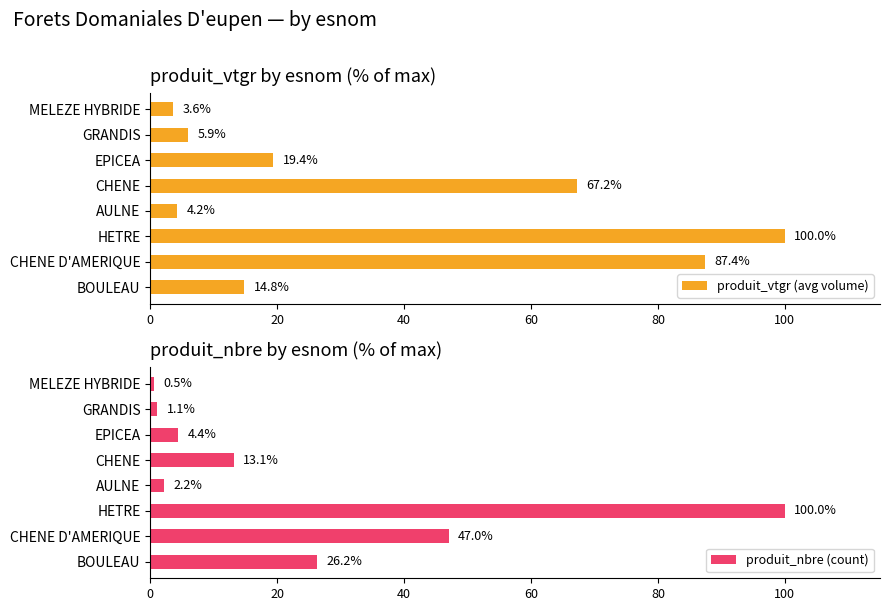

What is the highest value of the produit_vtgr (avg volume) series?

100.0